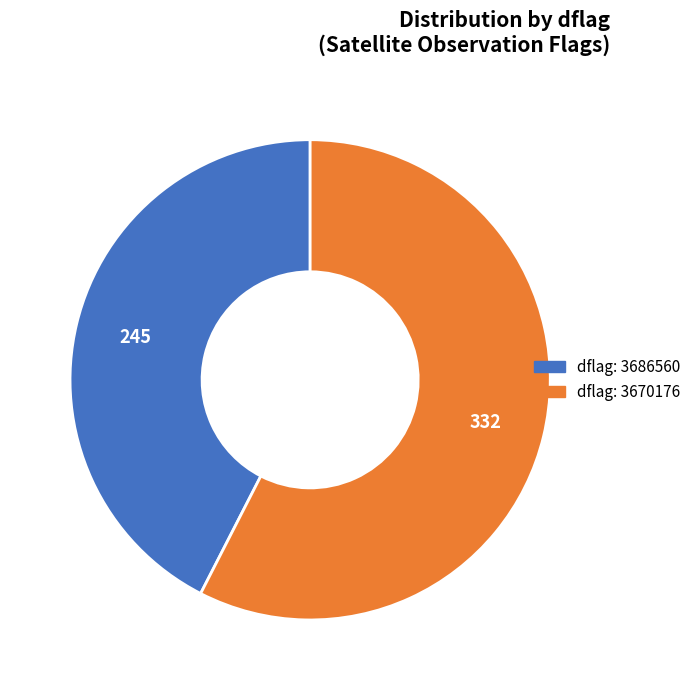

Count the number of slices in the pie.

2